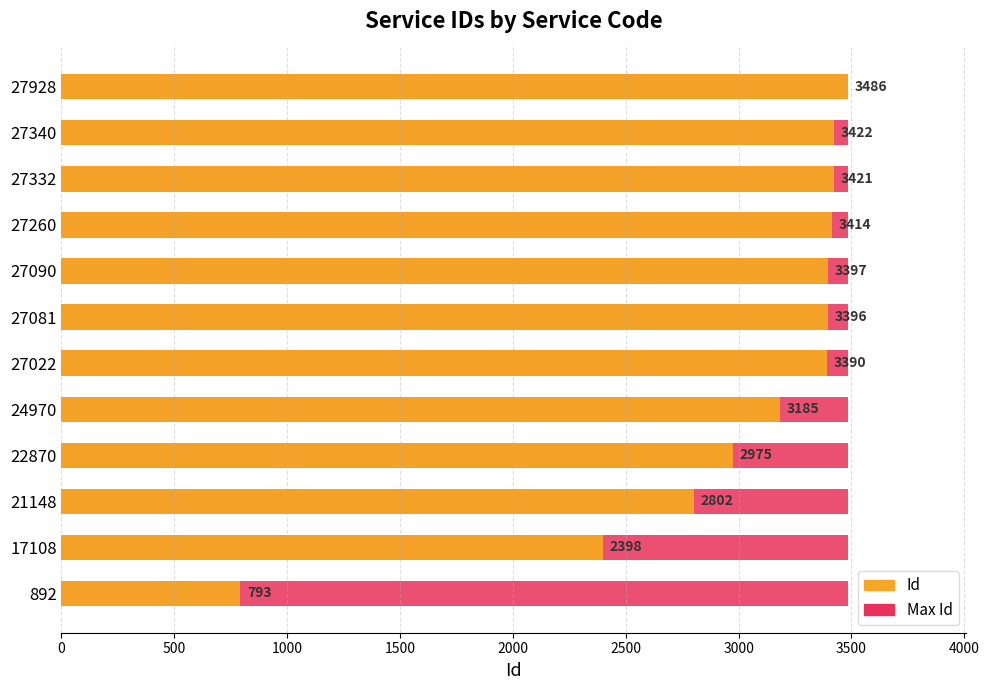

Which series changed the most between 3500 and 4500?

Id